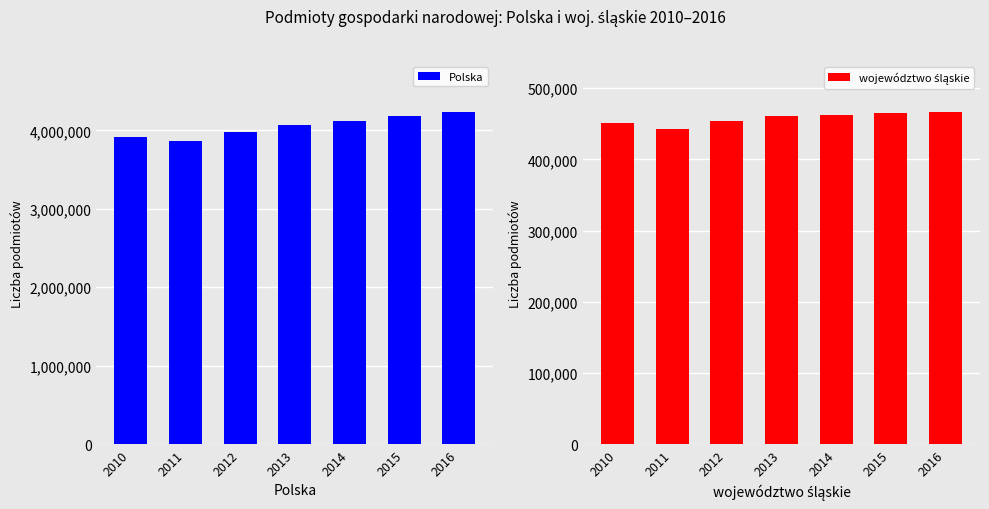

How many data points does each series have?

7